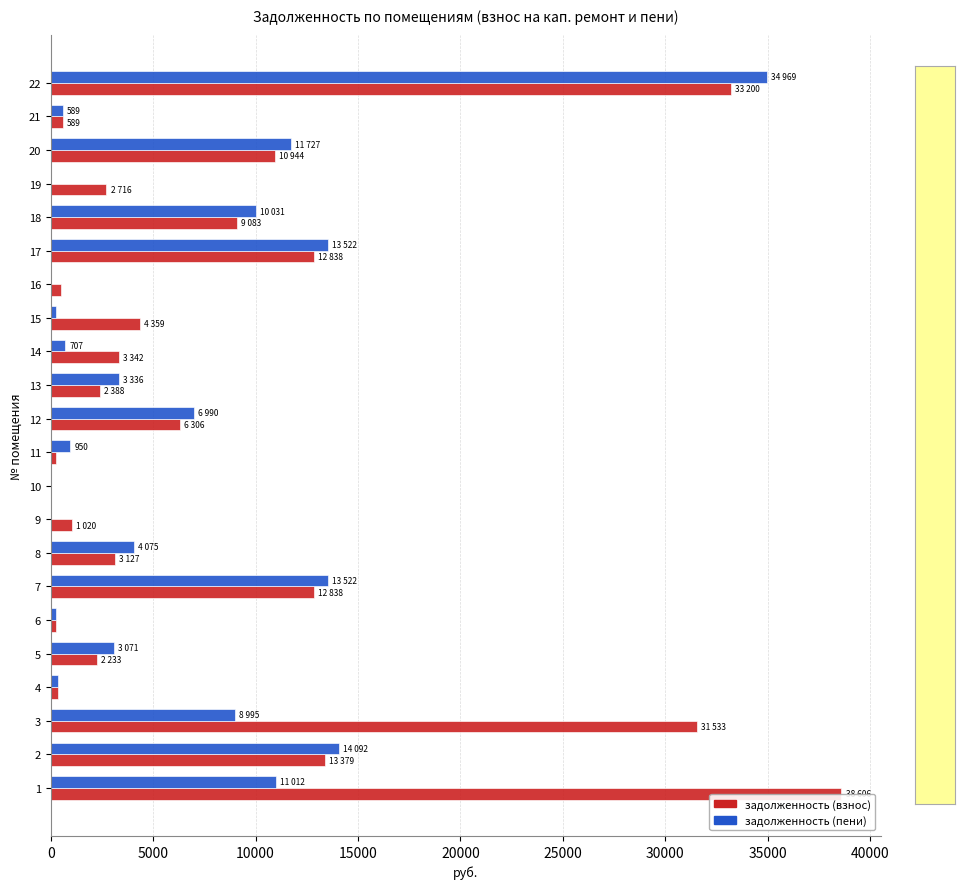

What is the total value across all series at 12?

13296.0